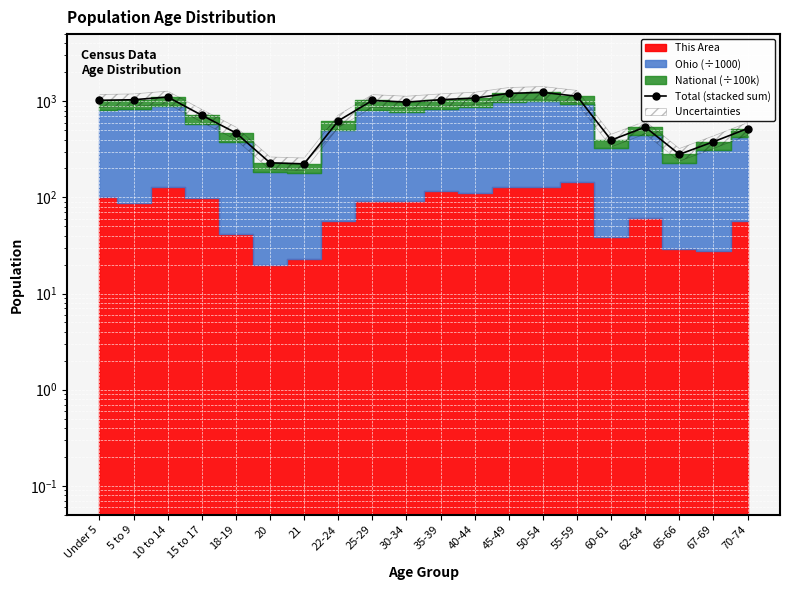

What is the difference between the maximum and second lowest values?

1008.9